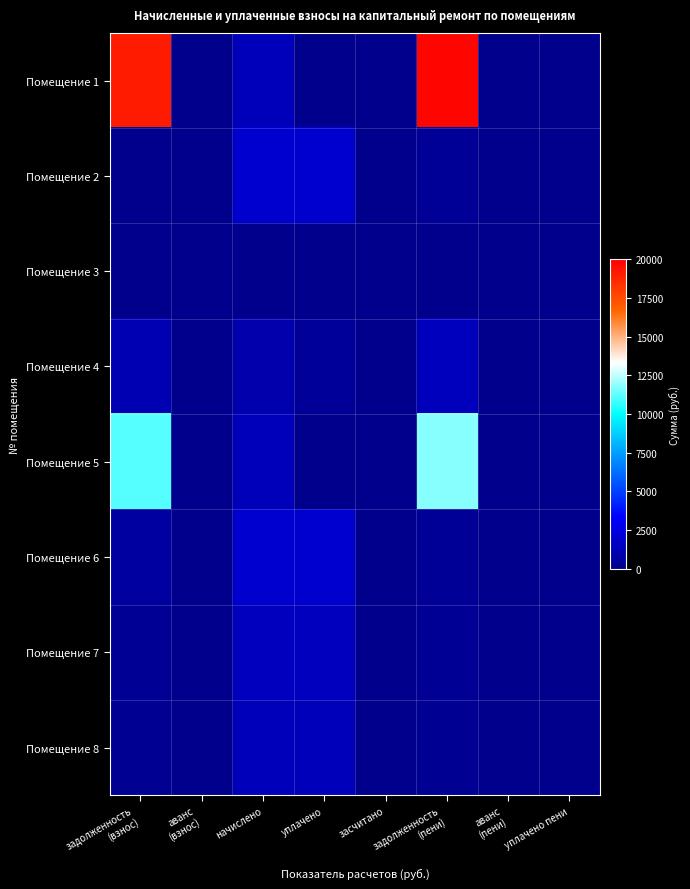

Reading left to right, transcribe all the data shown in this chart.

Помещение 1: задолженность
(взнос)=19075.1	аванс
(взнос)=0.0	начислено=1393.0	уплачено=0.0	засчитано=0.0	задолженность
(пени)=19771.6	аванс
(пени)=0.0	уплачено пени=0.0
Помещение 2: задолженность
(взнос)=0.0	аванс
(взнос)=0.0	начислено=1924.6	уплачено=1924.6	засчитано=0.0	задолженность
(пени)=320.8	аванс
(пени)=0.0	уплачено пени=0.0
Помещение 3: задолженность
(взнос)=0.0	аванс
(взнос)=0.0	начислено=0.0	уплачено=0.0	засчитано=0.0	задолженность
(пени)=0.0	аванс
(пени)=0.0	уплачено пени=0.0
Помещение 4: задолженность
(взнос)=1149.8	аванс
(взнос)=0.0	начислено=959.3	уплачено=380.2	засчитано=0.0	задолженность
(пени)=1439.3	аванс
(пени)=0.0	уплачено пени=0.1
Помещение 5: задолженность
(взнос)=11094.5	аванс
(взнос)=0.0	начислено=1393.0	уплачено=0.0	засчитано=0.0	задолженность
(пени)=11791.0	аванс
(пени)=0.0	уплачено пени=0.0
Помещение 6: задолженность
(взнос)=643.5	аванс
(взнос)=0.0	начислено=1930.5	уплачено=1930.5	засчитано=0.0	задолженность
(пени)=321.8	аванс
(пени)=0.0	уплачено пени=0.0
Помещение 7: задолженность
(взнос)=247.0	аванс
(взнос)=0.0	начислено=1482.1	уплачено=1482.1	засчитано=0.0	задолженность
(пени)=247.0	аванс
(пени)=0.0	уплачено пени=0.0
Помещение 8: задолженность
(взнос)=227.3	аванс
(взнос)=0.0	начислено=1401.8	уплачено=1401.8	засчитано=0.0	задолженность
(пени)=227.3	аванс
(пени)=0.0	уплачено пени=0.0